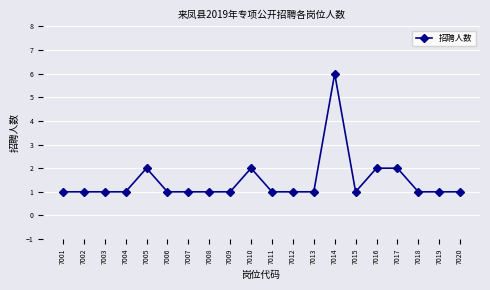

Count the number of categories in the chart.

20